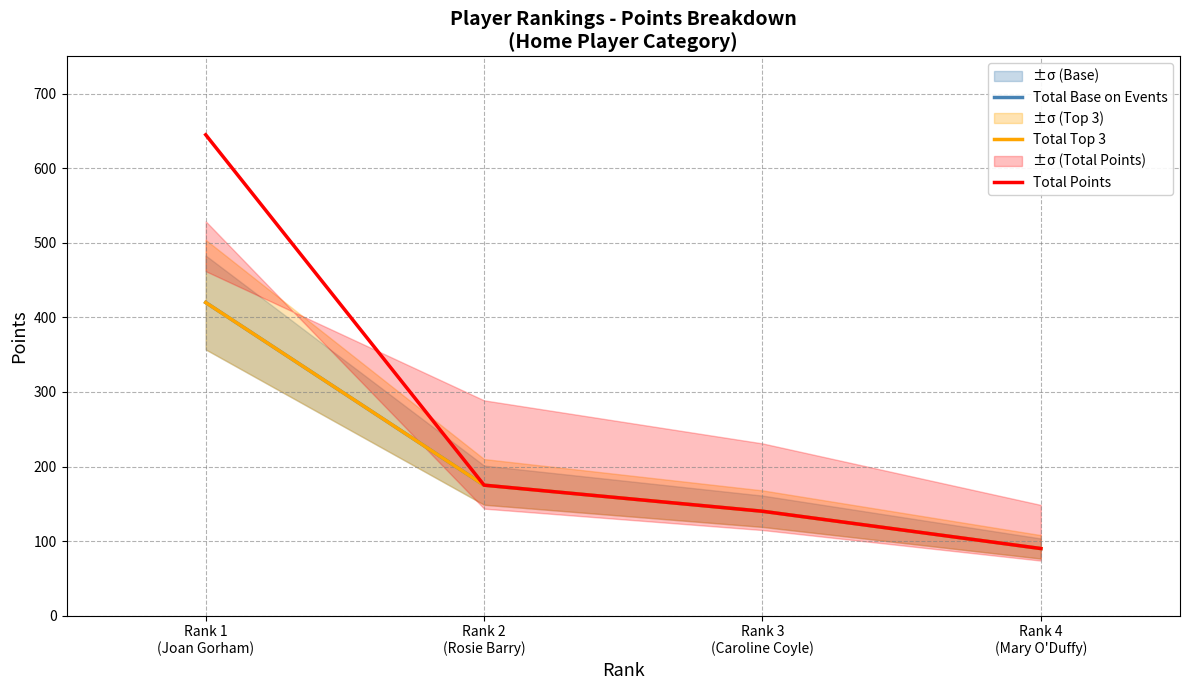

How many lines are shown in the chart?

3